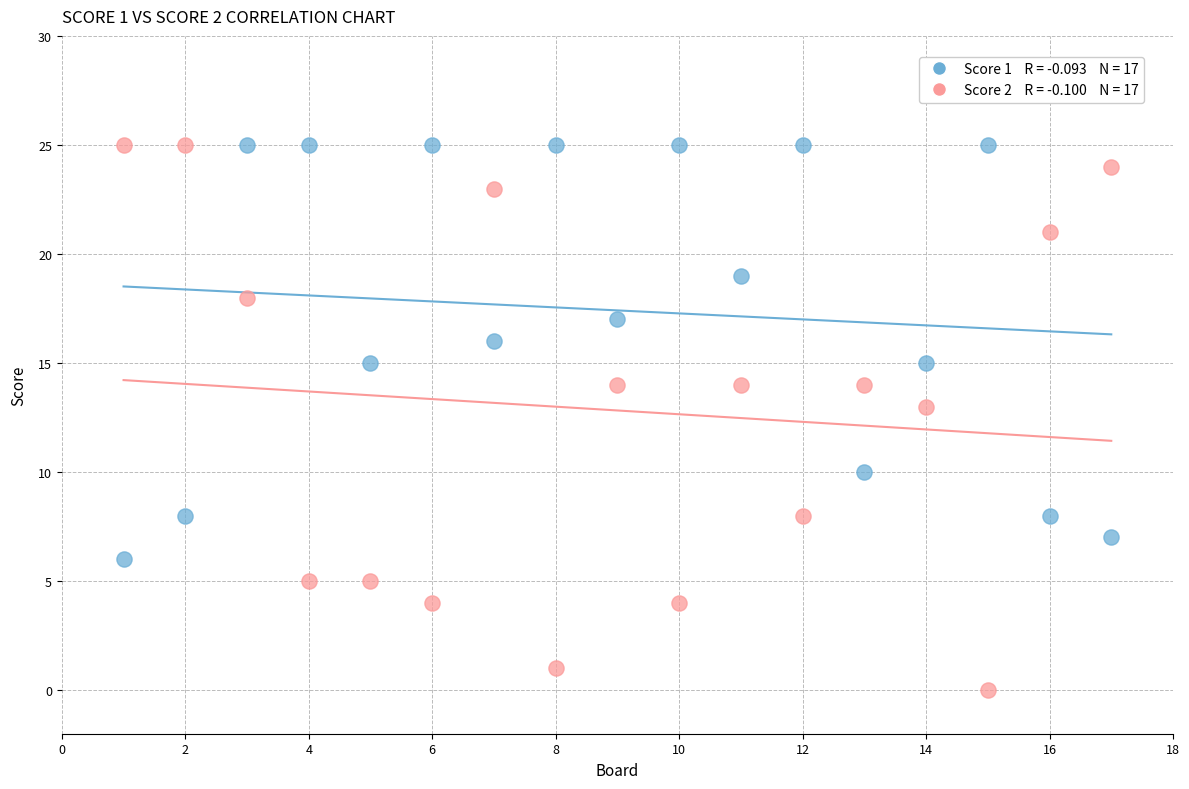

Across all data points, what is the range of Y values (max minus min)?

25